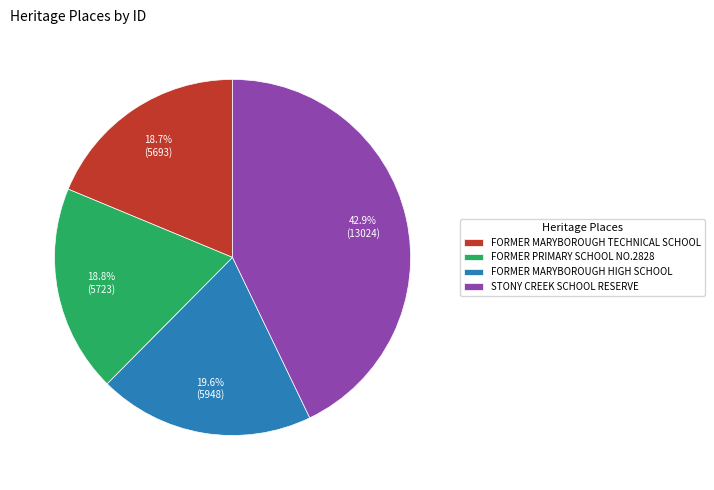

Is there a majority slice in this chart?

No